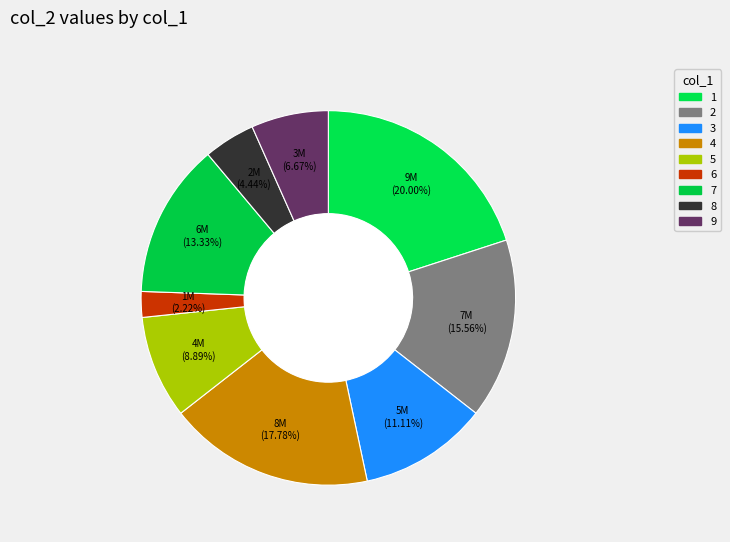

Is there any slice that represents more than half of the pie?

No